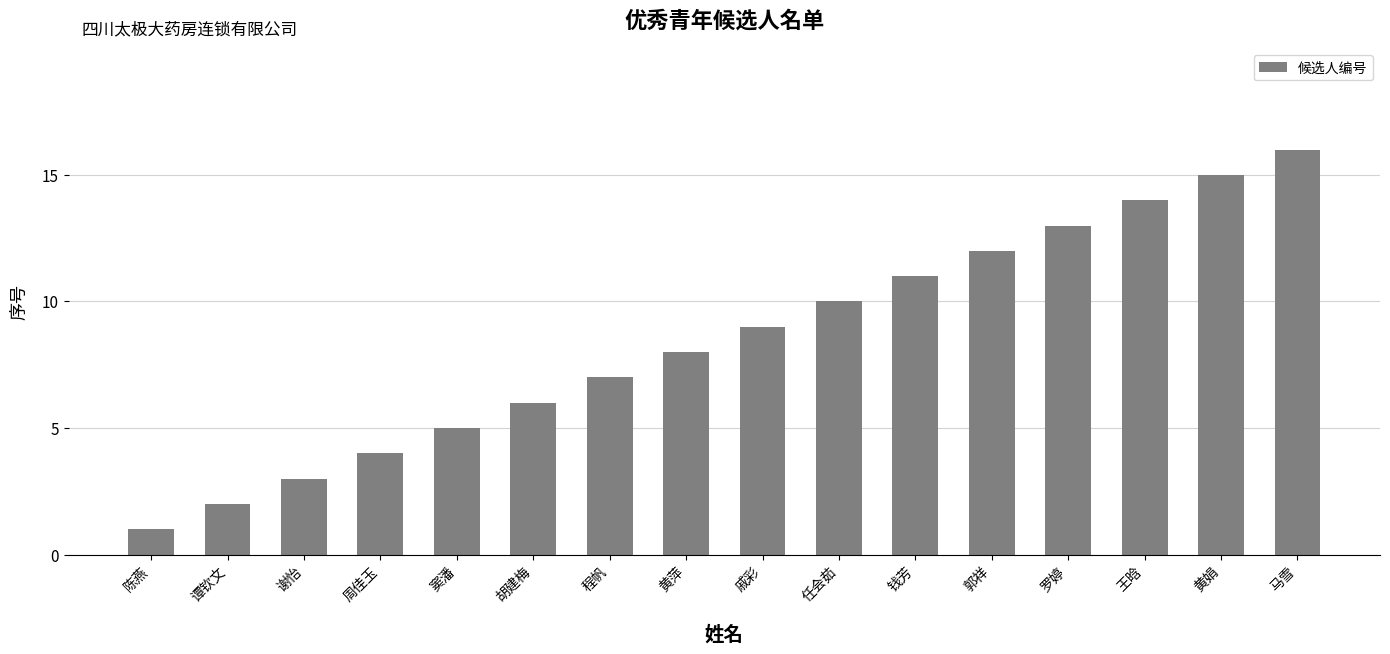

At which label is the value closest to 8?

黄萍